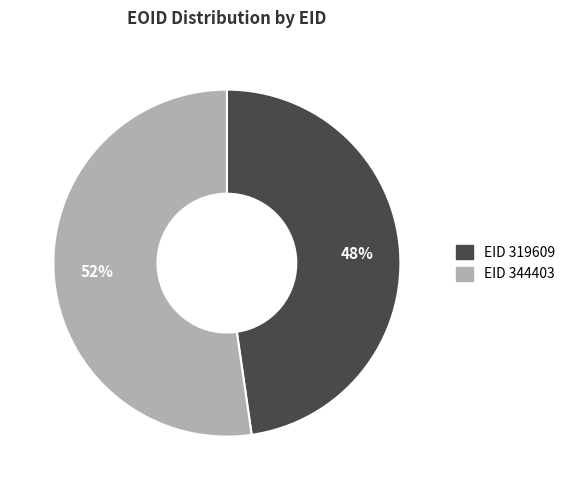

To the nearest percent, what is the average slice percentage?

50%